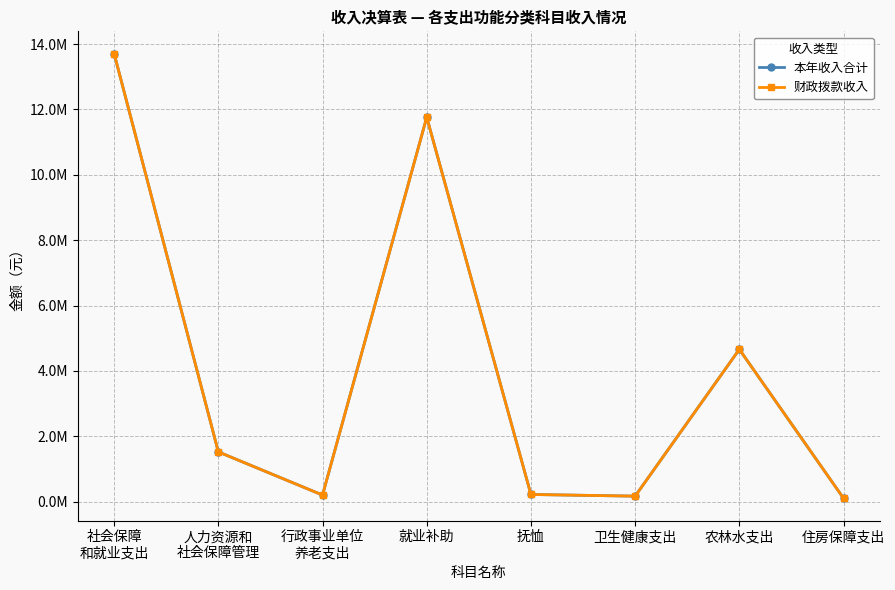

Is it true that 财政拨款收入 equals 221137.2 at 抚恤?

True